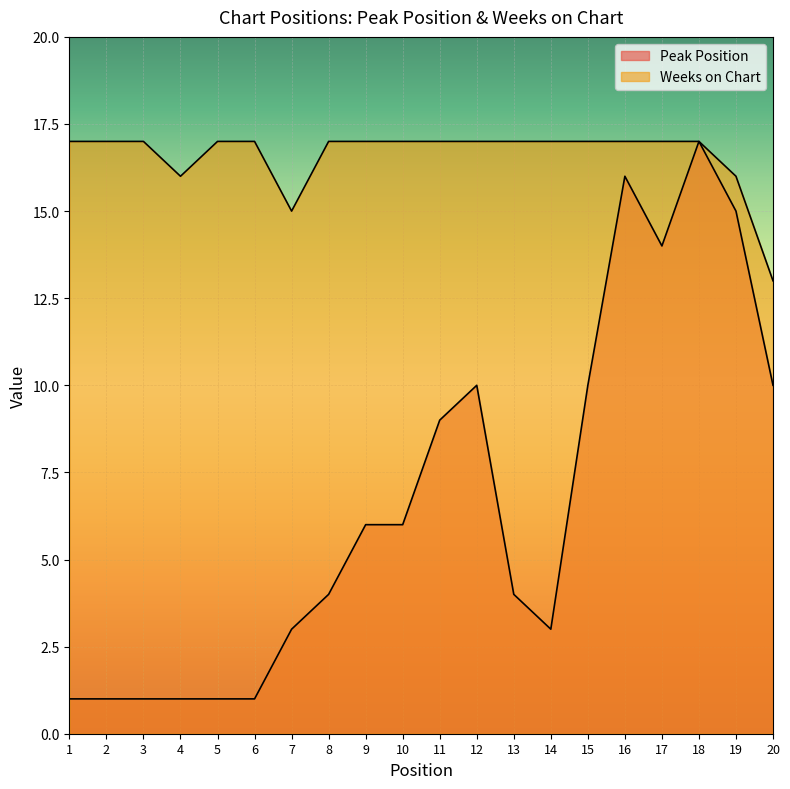

Reading left to right, what are all the values shown in this chart?

Peak Position: 1=1	2=1	3=1	4=1	5=1	6=1	7=3	8=4	9=6	10=6	11=9	12=10	13=4	14=3	15=10	16=16	17=14	18=17	19=15	20=10
Weeks on Chart: 1=17	2=17	3=17	4=16	5=17	6=17	7=15	8=17	9=17	10=17	11=17	12=17	13=17	14=17	15=17	16=17	17=17	18=17	19=16	20=13